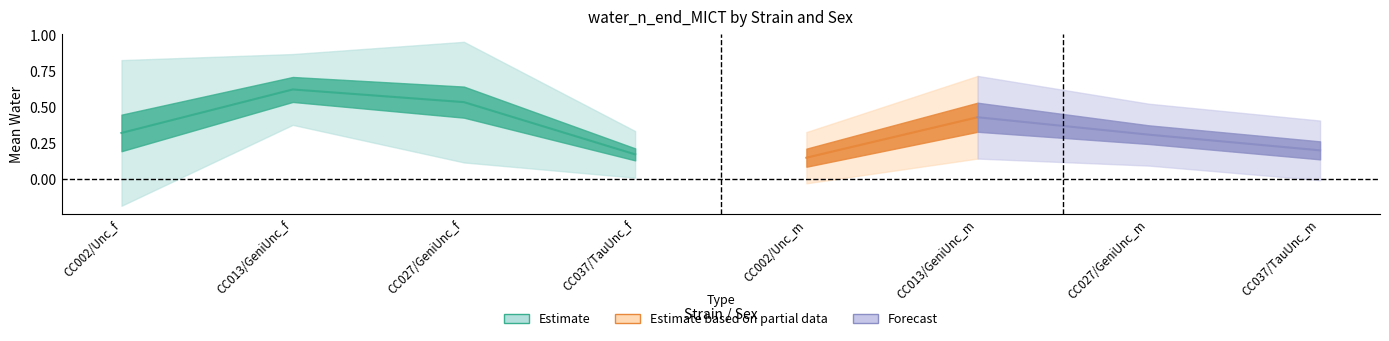

How many categories are shown in the chart?

8